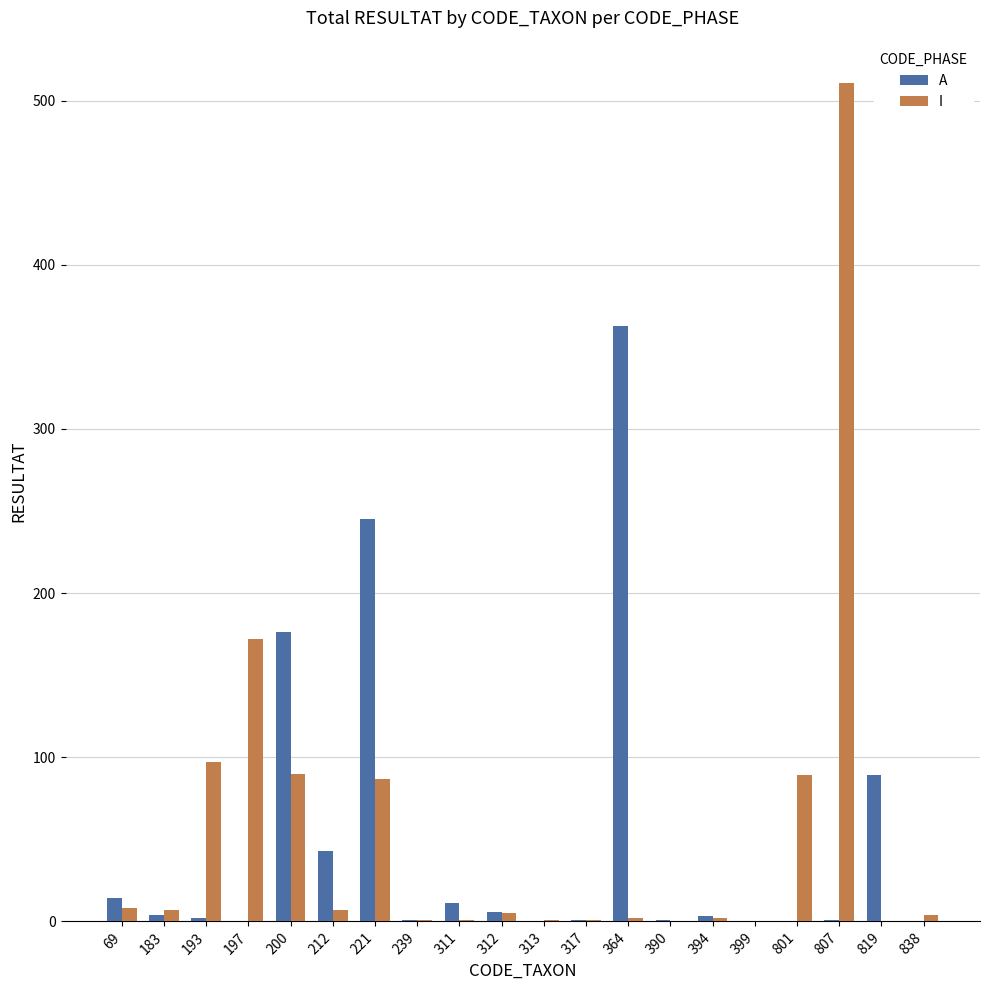

What is the highest value of the A series?

363